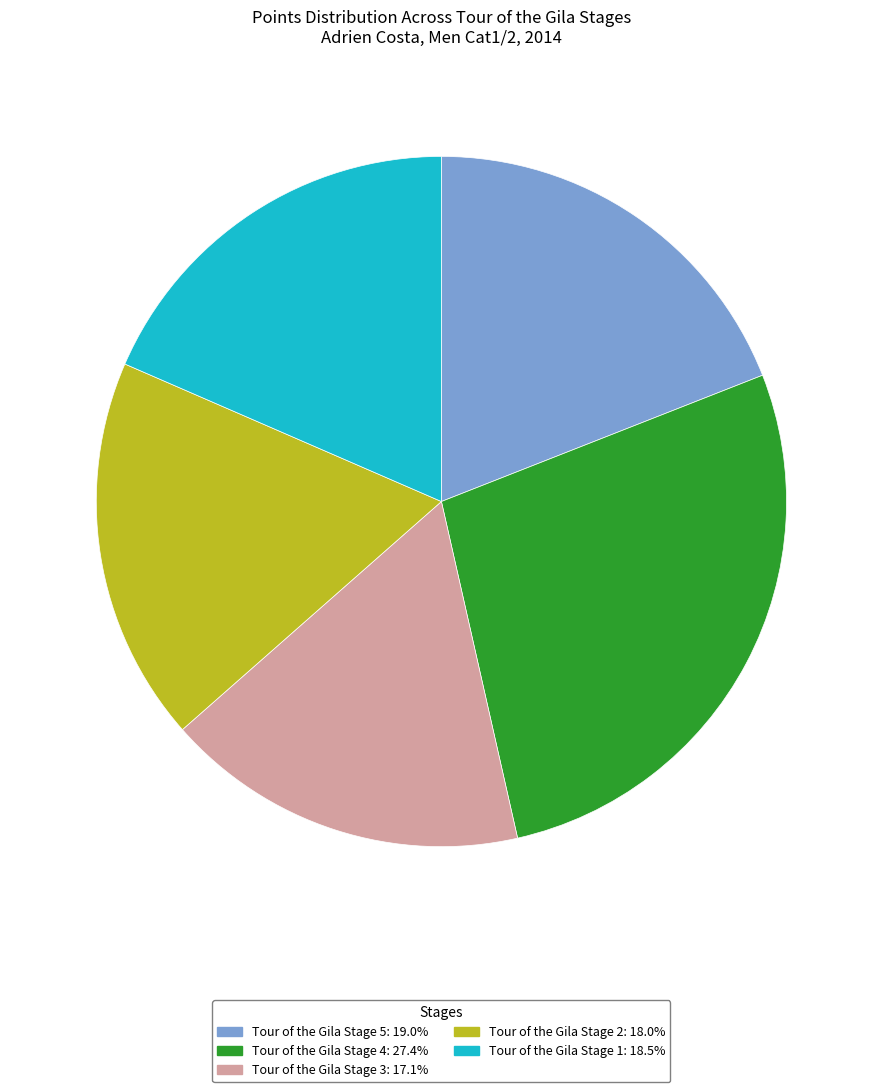

Is Tour of the Gila Stage 5 the majority of the pie?

No